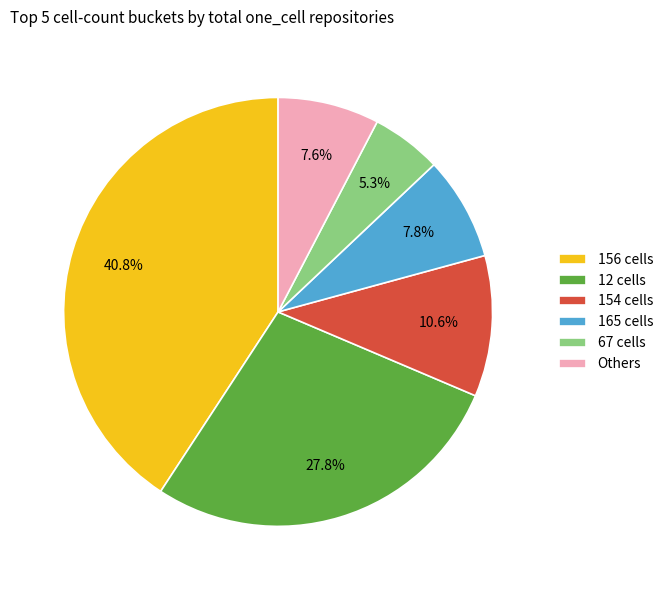

Which has a higher value, 12 cells or 156 cells?

156 cells